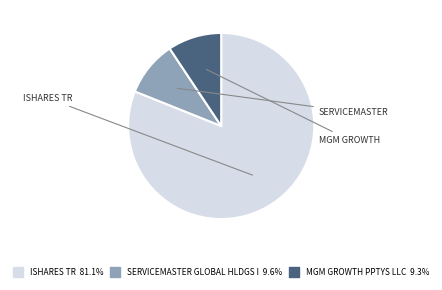

Does SERVICEMASTER GLOBAL HLDGS I represent more than half of the total?

No